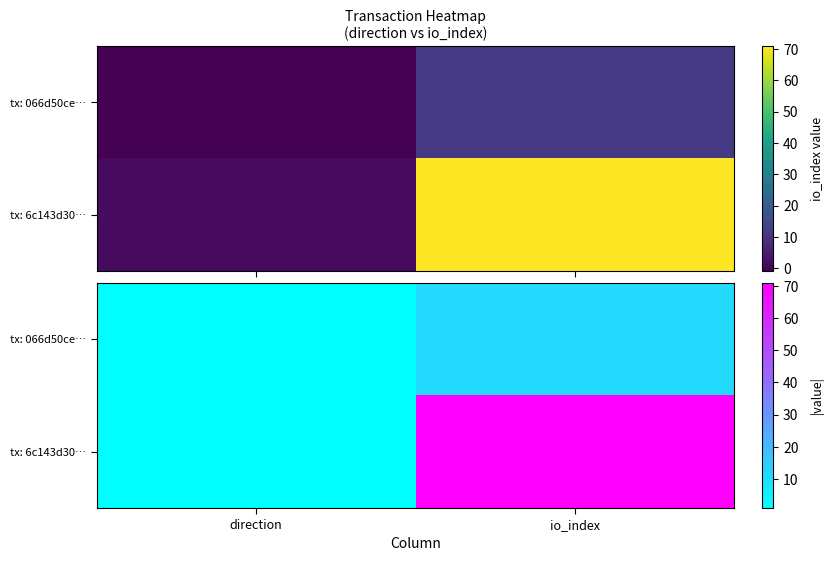

What is the difference between the tx: 066d50ce… values at direction and io_index?

10